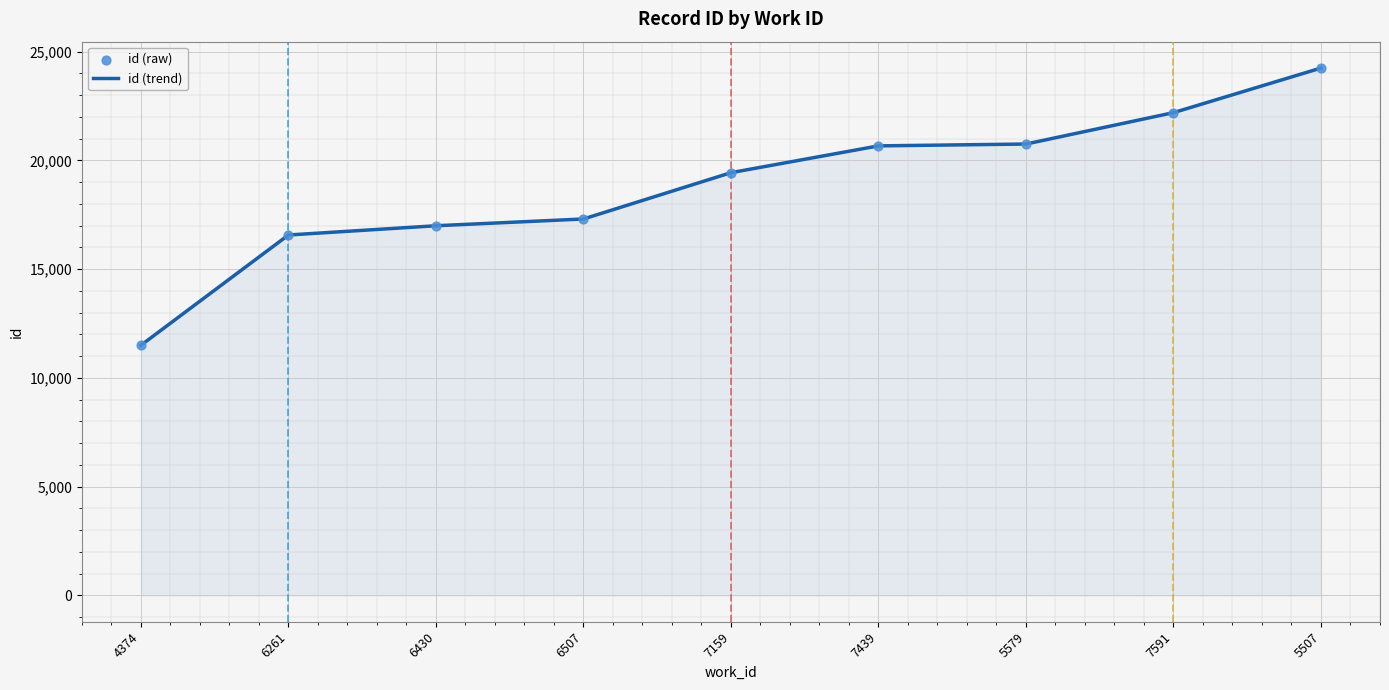

At which label is the value closest to 17871?

6507